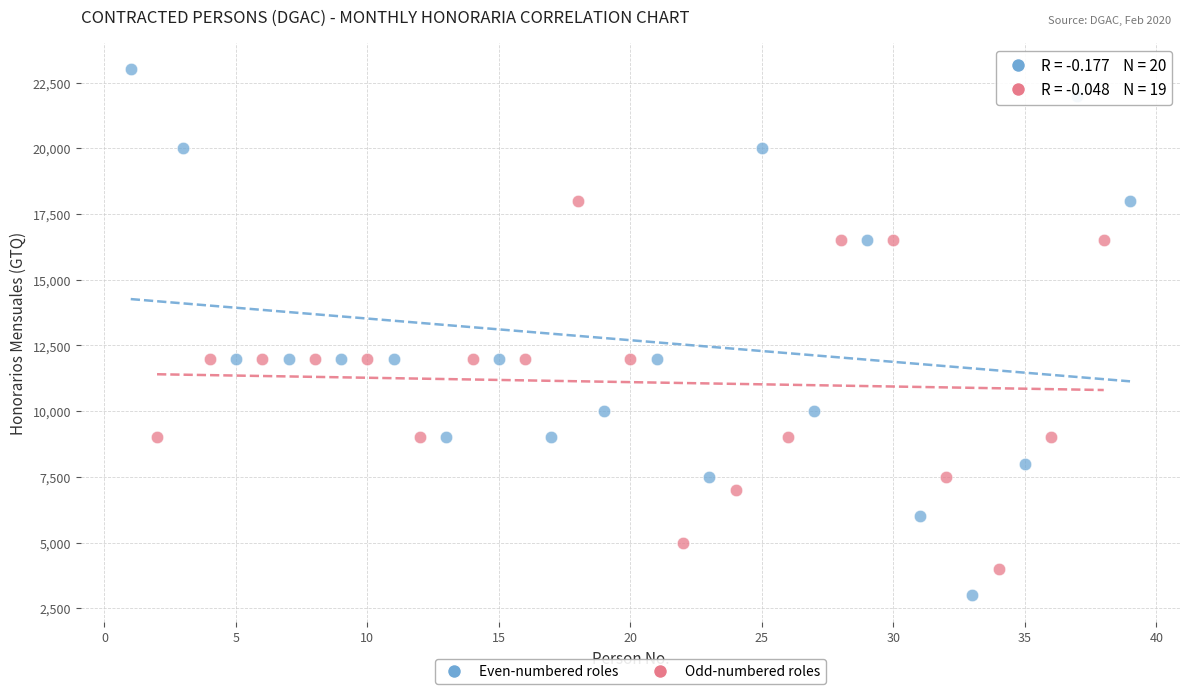

What are all the series names shown in the legend?

Even-numbered roles, Odd-numbered roles